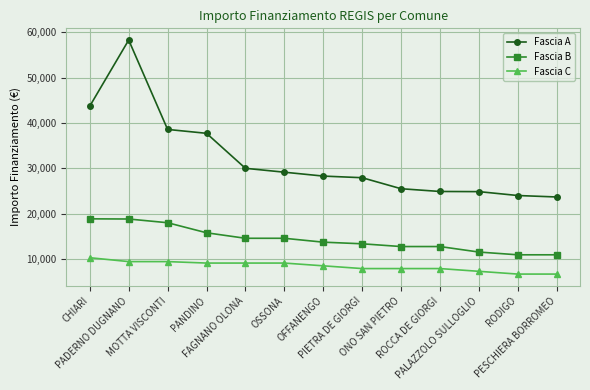

True or false: Fascia B has a value of 6239 at OSSONA.

False